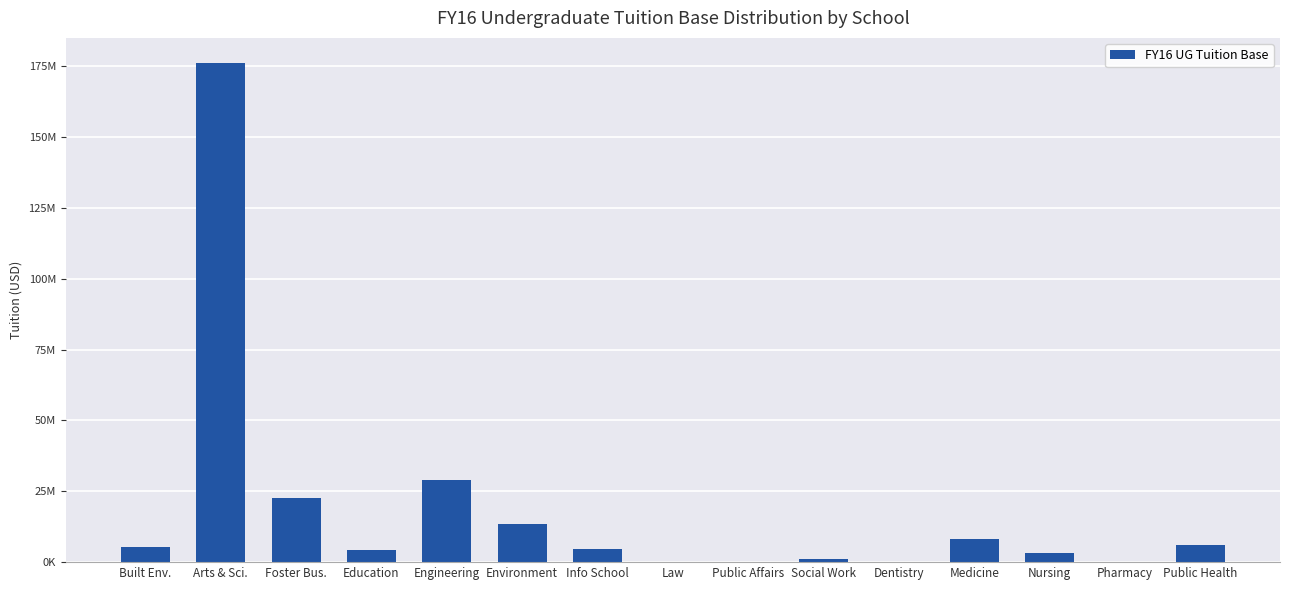

Rank the categories by value from lowest to highest.

Dentistry, Public Affairs, Pharmacy, Law, Social Work, Nursing, Education, Info School, Built Env., Public Health, Medicine, Environment, Foster Bus., Engineering, Arts & Sci.